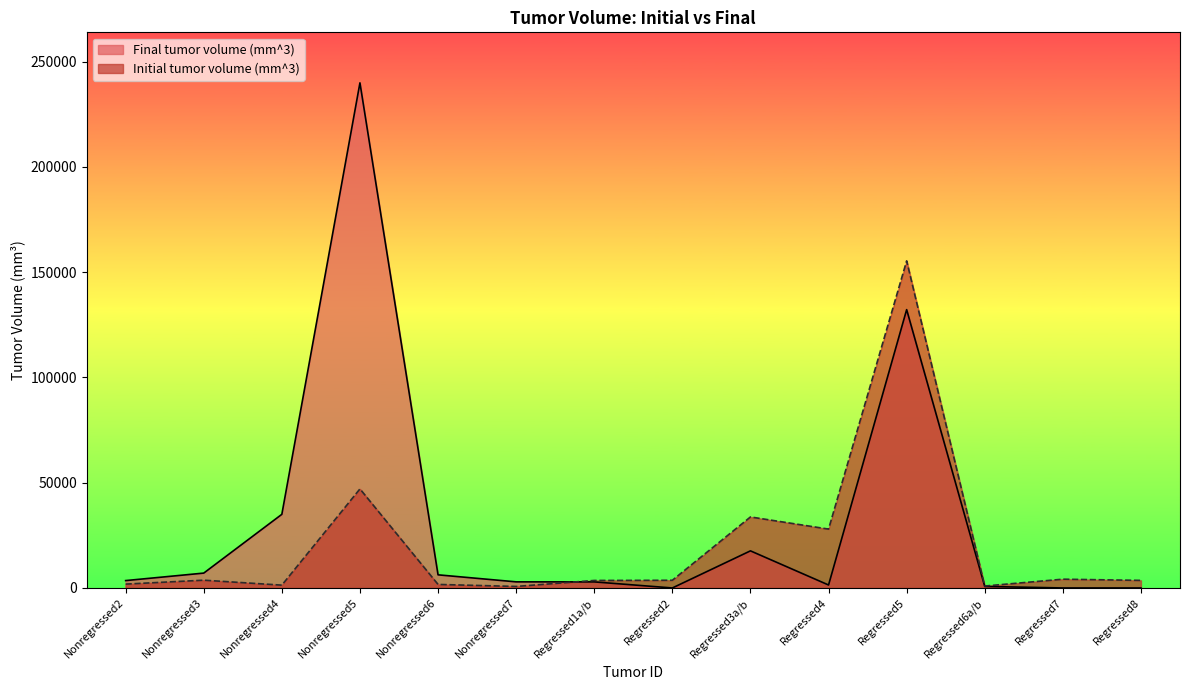

Reading right to left, list all the values displayed in this chart.

Initial tumor volume (mm^3): 3602.7	4172.6	923.6	155402.4	27968.5	33738.1	3659.7	3565.6	720.0	1680.0	47060.0	1344.0	3699.2	1835.7
Final tumor volume (mm^3): 0.0	0.0	720.4	132235.9	1410.6	17631.0	0.0	2884.9	2904.0	6240.0	239975.0	34991.9	7065.3	3506.2